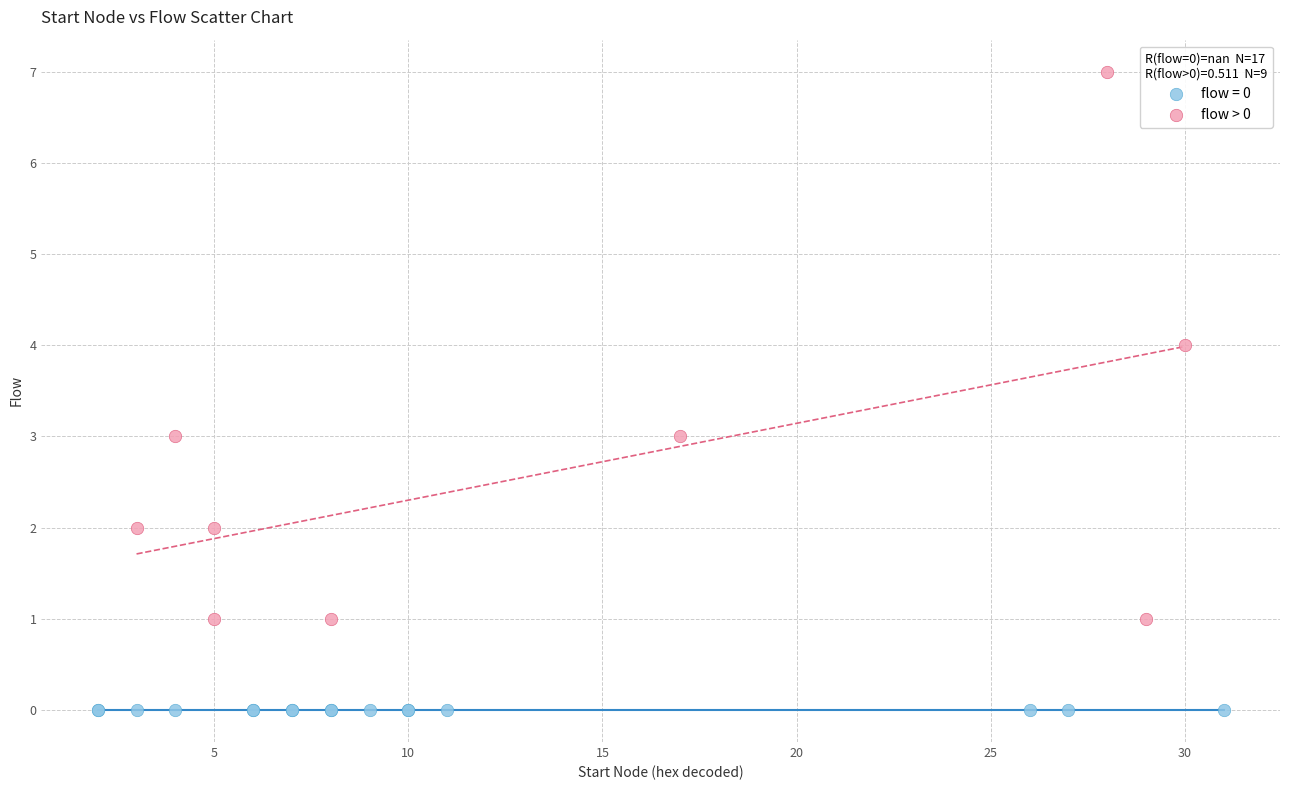

Which series contains the highest Y value?

flow > 0